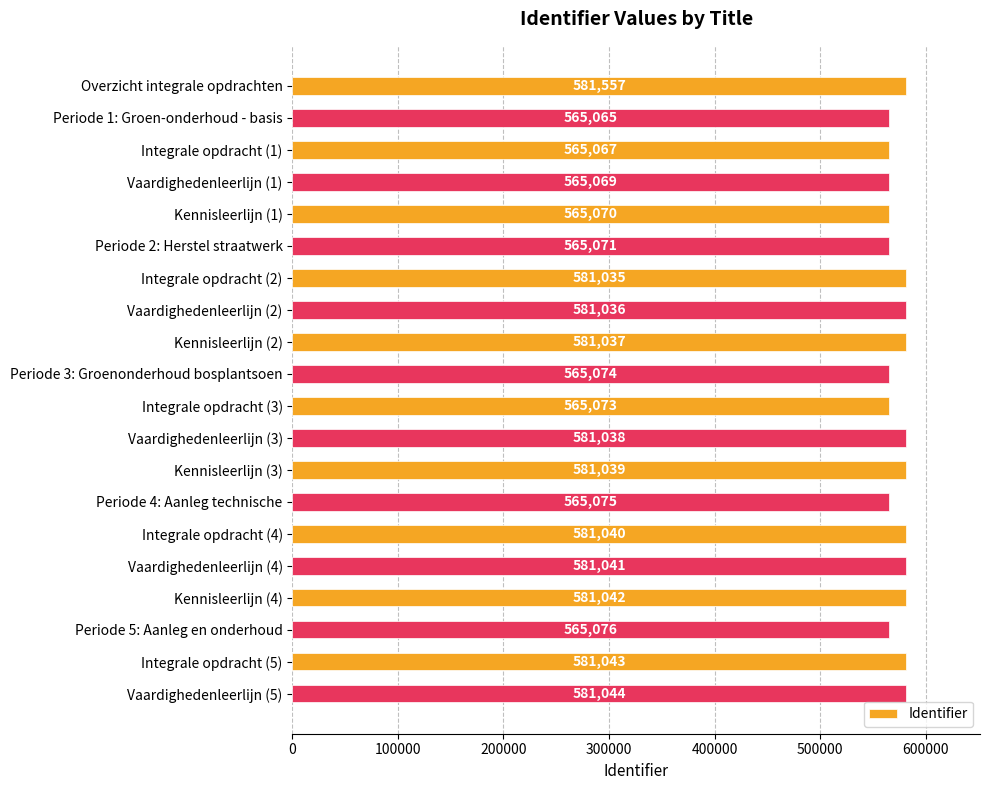

Where is the data nearest to the value 573311?

Integrale opdracht (2)